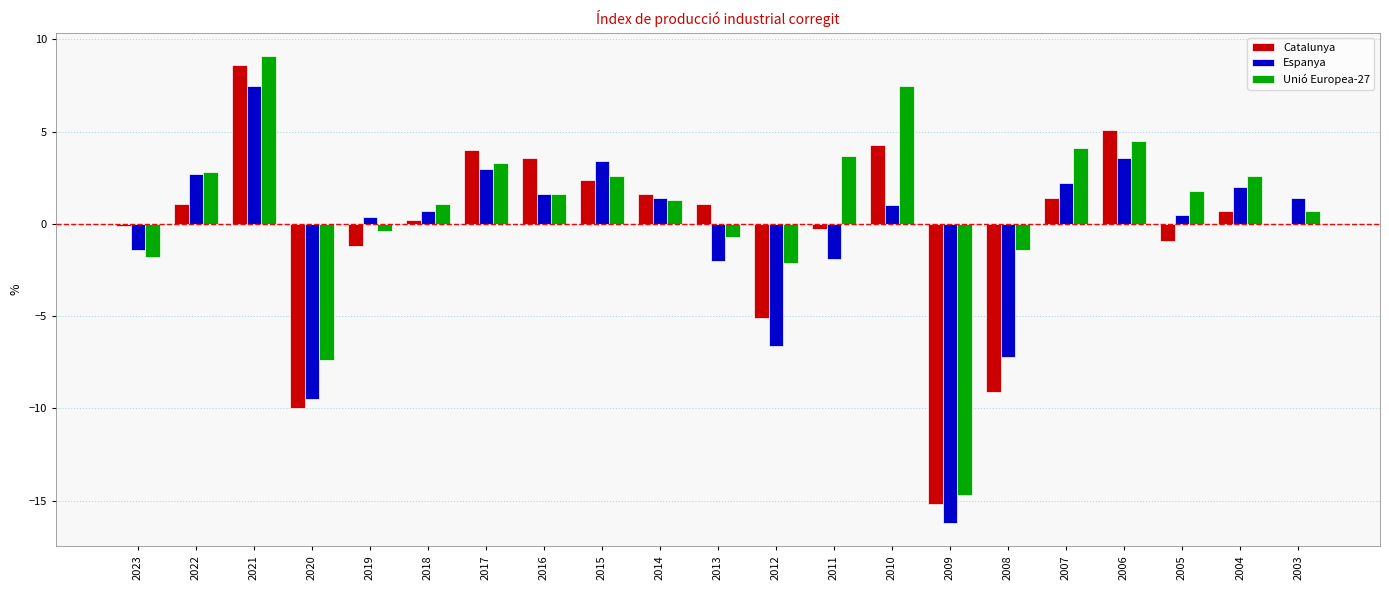

Which label corresponds to the largest value in the chart?

2021